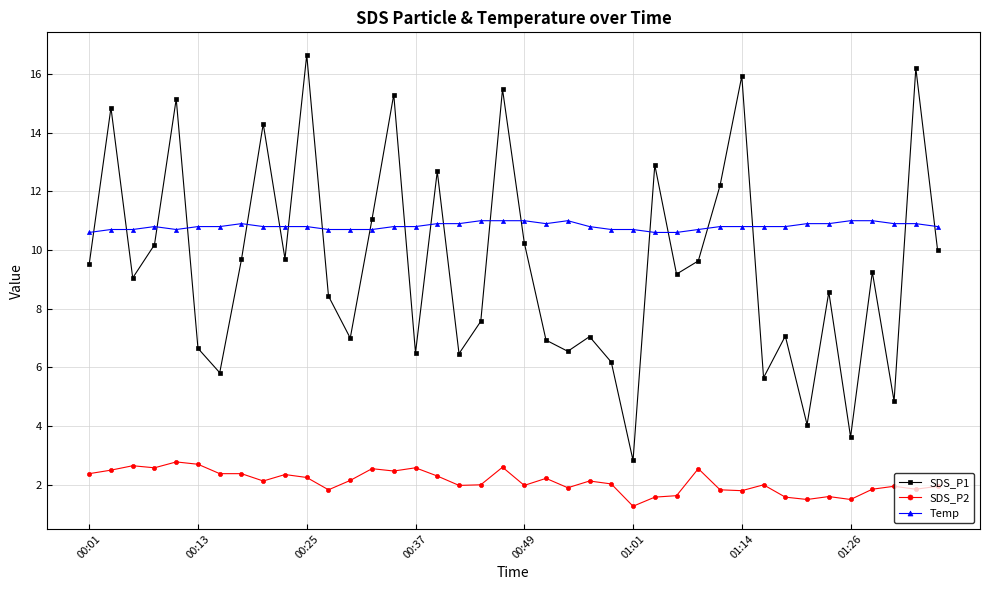

What is the sum of all SDS_P2 values?

84.2